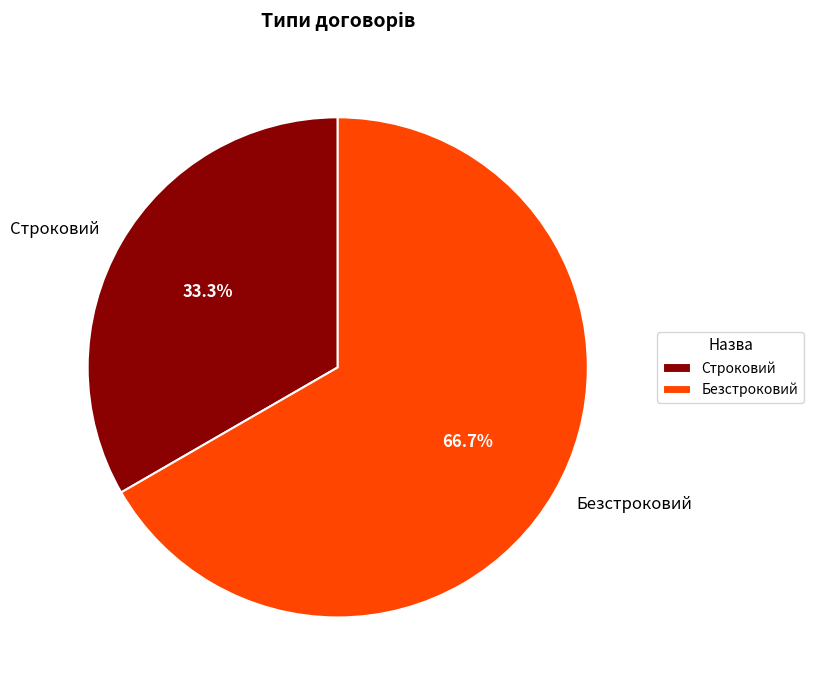

How many slices are in this pie chart?

2